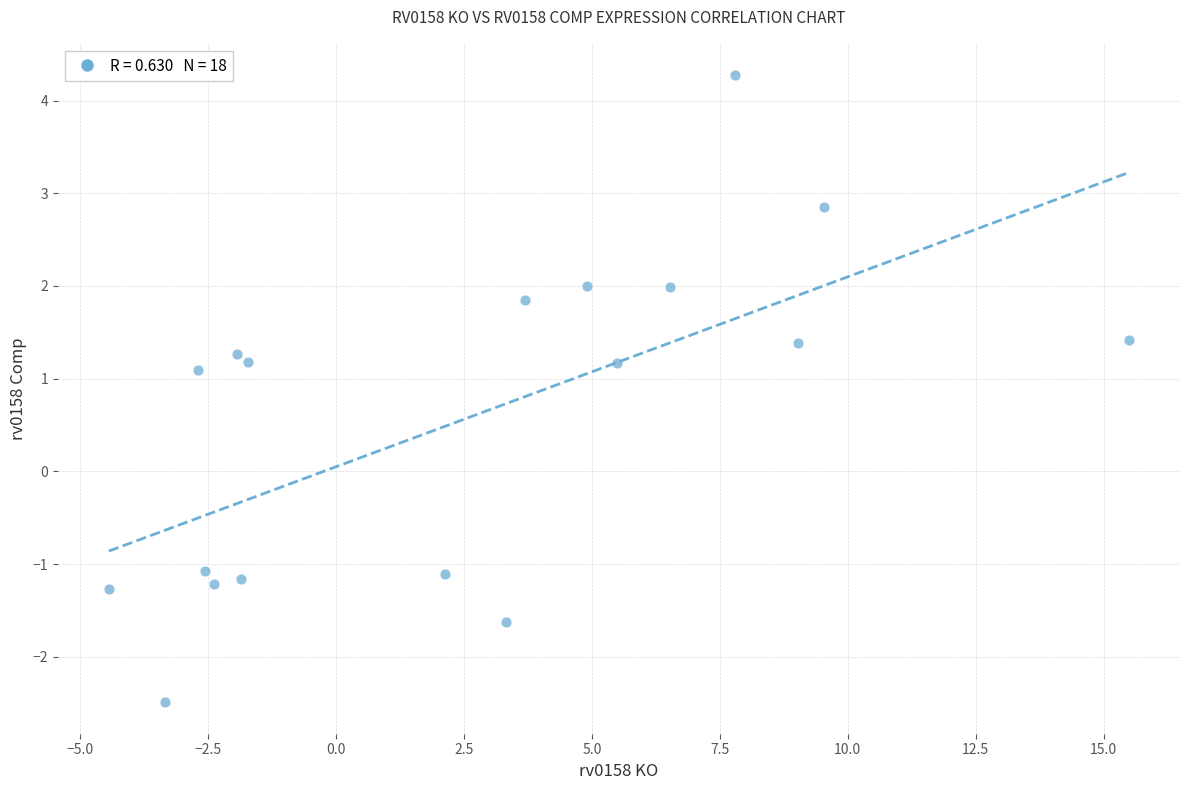

What is the range of Y values (max minus min)?

6.8